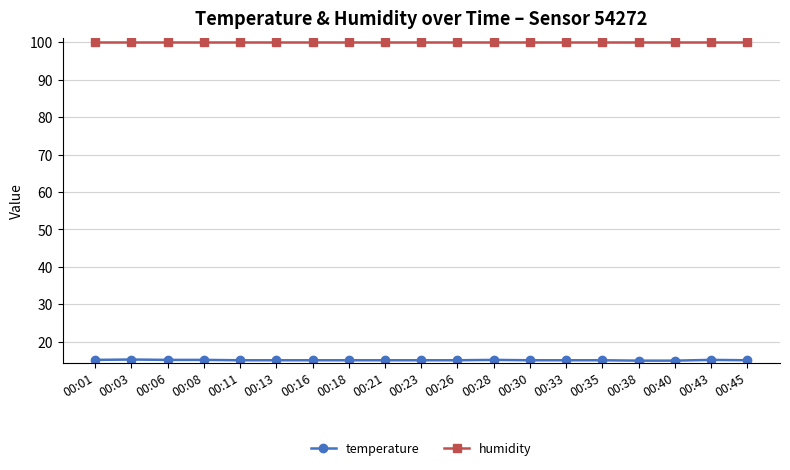

What is the total value across all series at 00:30?

115.0